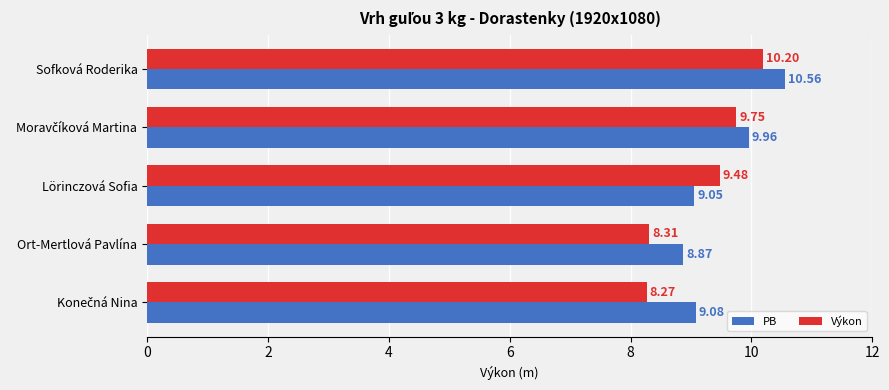

List the series in order of their peak value, lowest first.

Výkon, PB